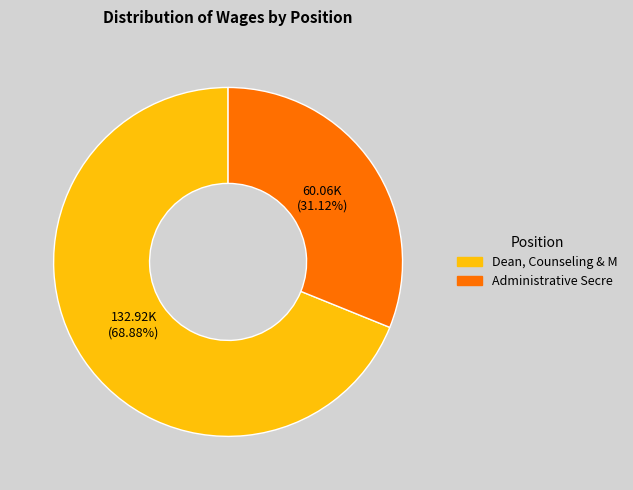

Is the sum of Dean, Counseling & M and Administrative Secre greater than half?

Yes